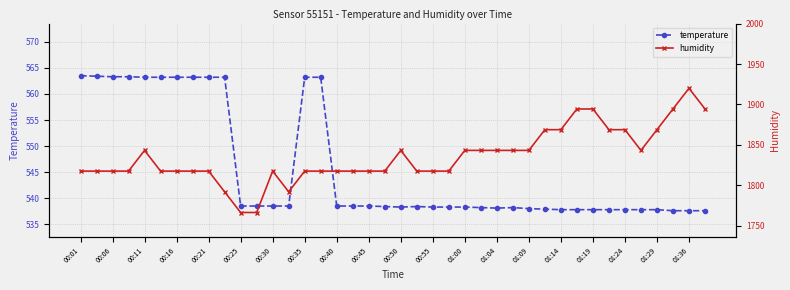

True or false: temperature has more than 1 points higher than both neighbors.

True